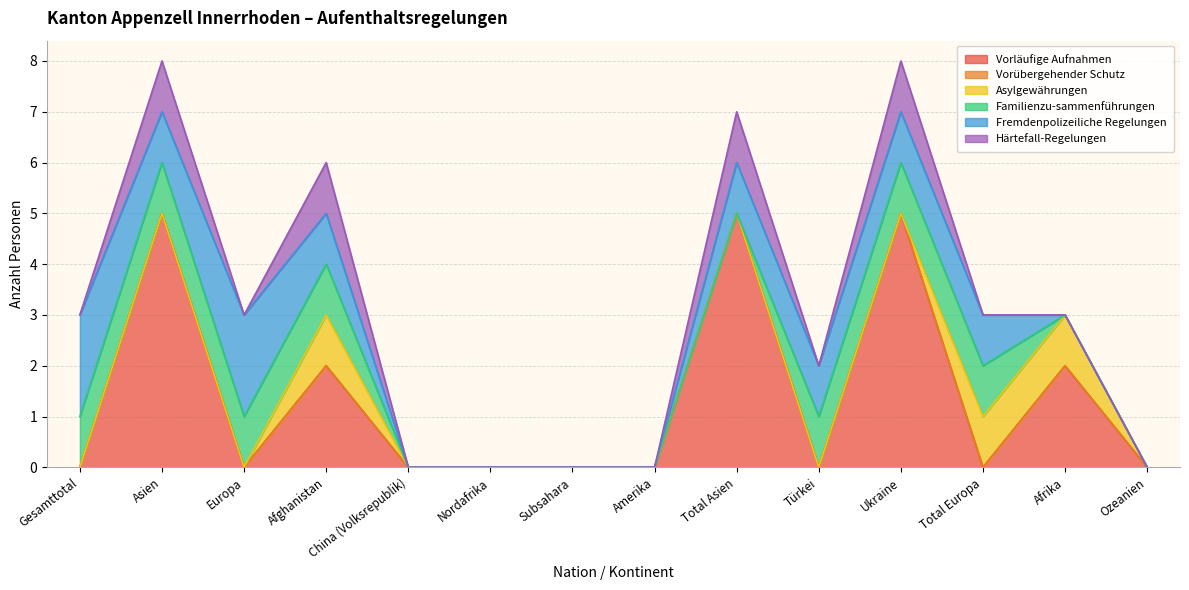

At which category does Härtefall-Regelungen reach its first local valley?

Europa